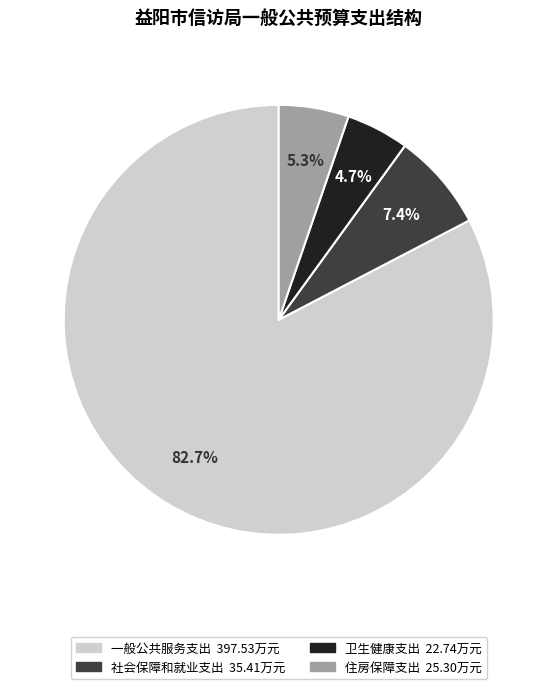

Is it true that 一般公共服务支出 is 89% of the pie?

False